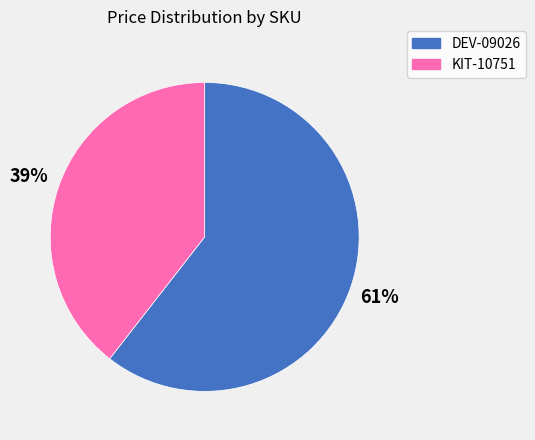

To the nearest percent, what is the average slice percentage?

50%